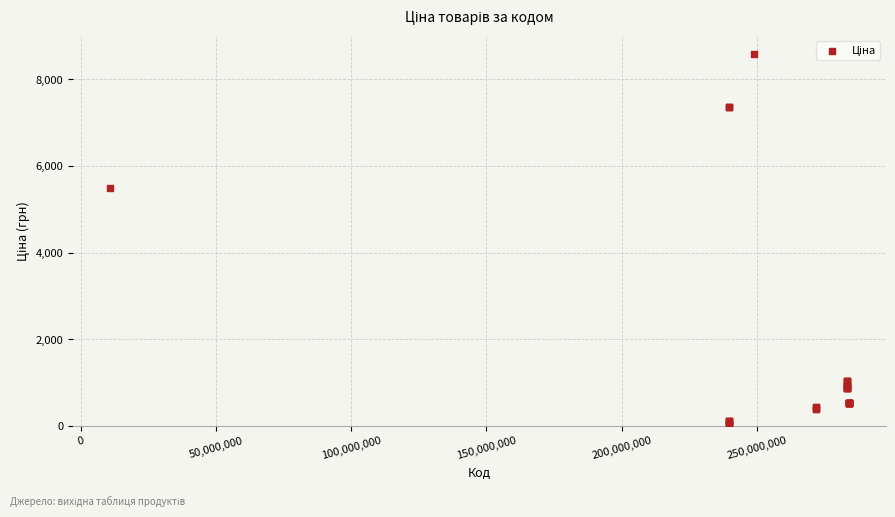

What Y value in the scatter plot is closest to 4318?

5497.3